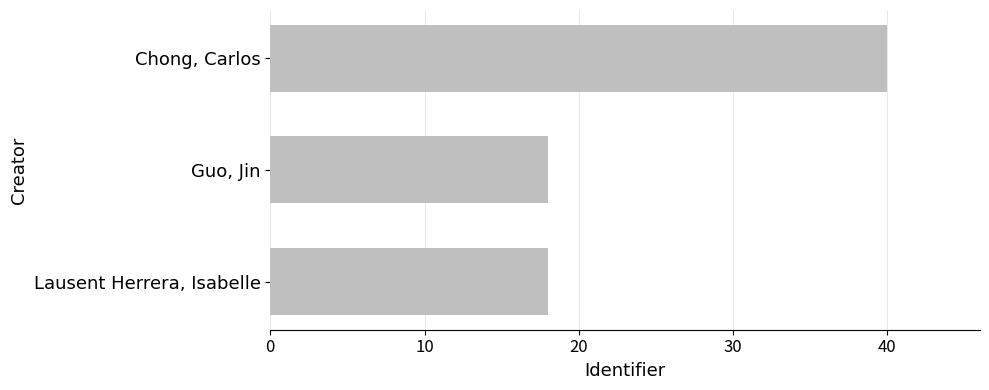

What is the label of the 1st bar from the bottom?

Lausent Herrera, Isabelle